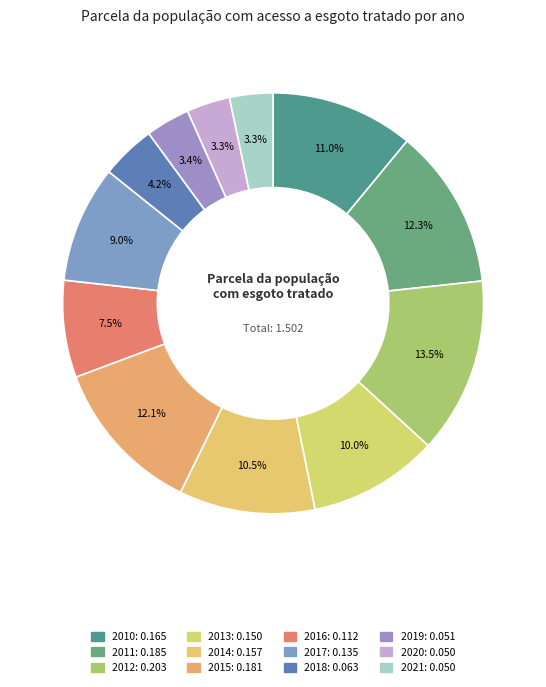

To the nearest percent, what percentage of the pie is 2019?

3%